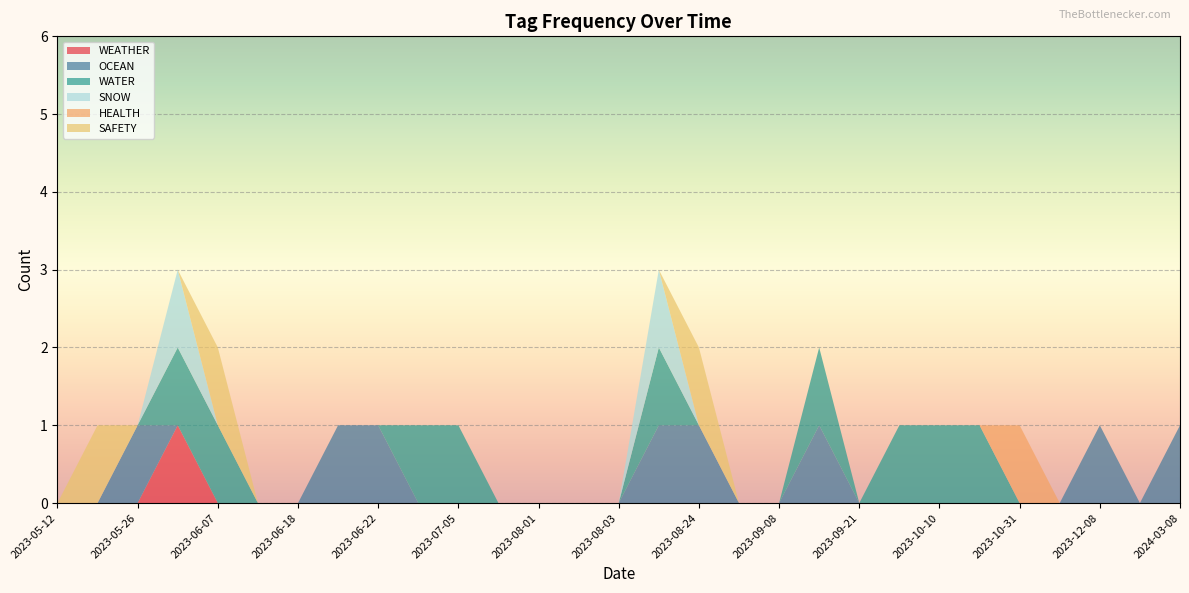

Reading left to right, what are all the values shown in this chart?

WEATHER: 0	0	0	1	0	0	0	0	0	0	0	0	0	0	0	0	0	0	0	0	0	0	0	0	0	0	0	0	0
OCEAN: 0	0	1	0	0	0	0	1	1	0	0	0	0	0	0	1	1	0	0	1	0	0	0	0	0	0	1	0	1
WATER: 0	0	0	1	1	0	0	0	0	1	1	0	0	0	0	1	0	0	0	1	0	1	1	1	0	0	0	0	0
SNOW: 0	0	0	1	0	0	0	0	0	0	0	0	0	0	0	1	0	0	0	0	0	0	0	0	0	0	0	0	0
HEALTH: 0	0	0	0	0	0	0	0	0	0	0	0	0	0	0	0	0	0	0	0	0	0	0	0	1	0	0	0	0
SAFETY: 0	1	0	0	1	0	0	0	0	0	0	0	0	0	0	0	1	0	0	0	0	0	0	0	0	0	0	0	0